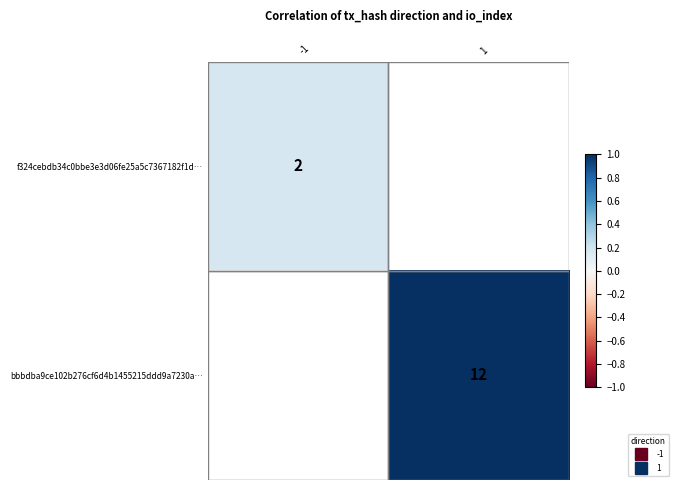

Rank the series by their maximum value, from lowest to highest.

f324cebdb34c0bbe3e3d06fe25a5c7367182f1d…, bbbdba9ce102b276cf6d4b1455215ddd9a7230a…